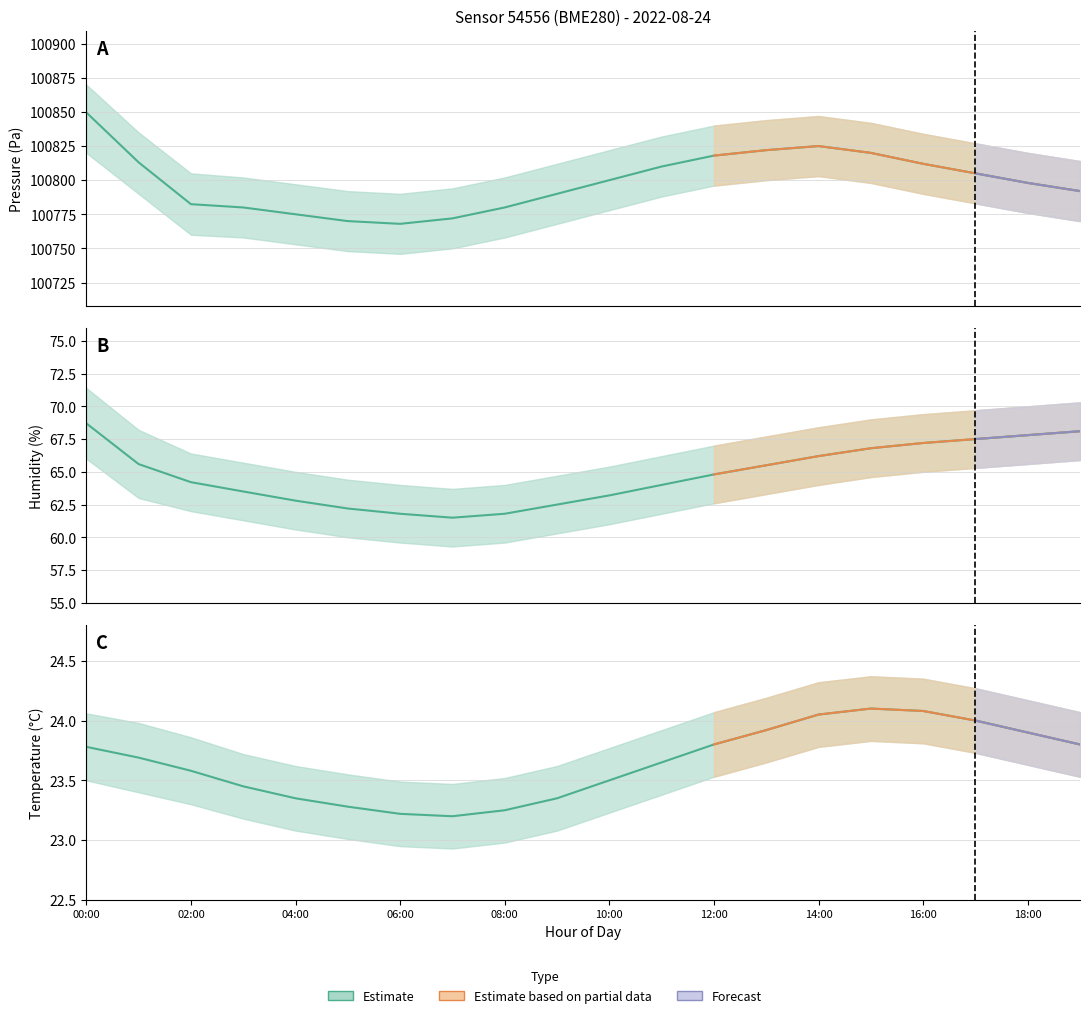

True or false: humidity and pressure cross at least once.

False